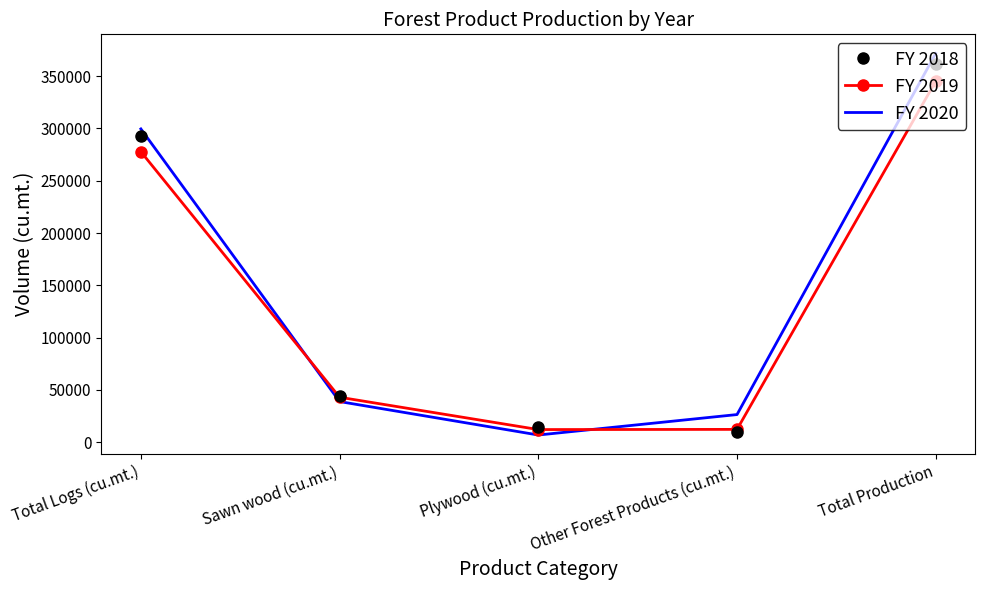

Is it true that FY 2020 equals 149487 at Total Logs (cu.mt.)?

False